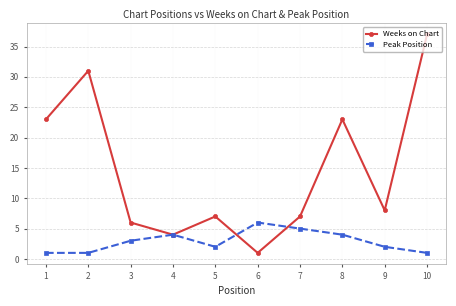

Reading right to left, extract all data points from this chart.

Weeks on Chart: 10=37	9=8	8=23	7=7	6=1	5=7	4=4	3=6	2=31	1=23
Peak Position: 10=1	9=2	8=4	7=5	6=6	5=2	4=4	3=3	2=1	1=1